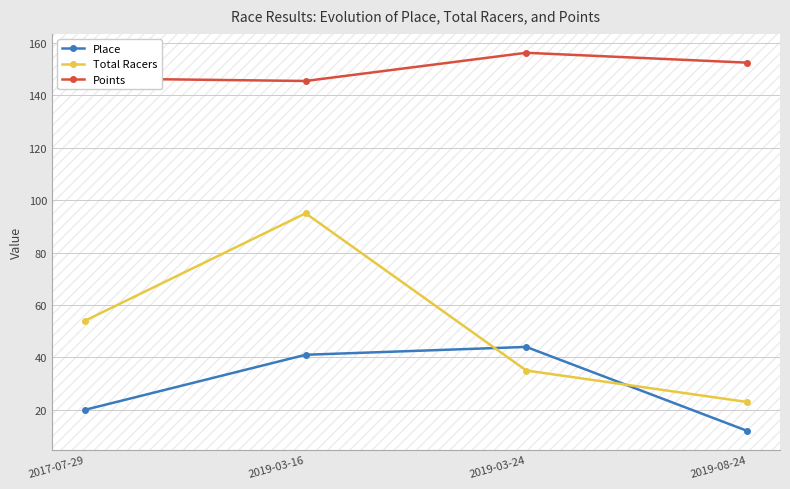

Reading left to right, list all the values displayed in this chart.

Place: 20.0	41.0	44.0	12.0
Total Racers: 54.0	95.0	35.0	23.0
Points: 146.5	145.5	156.3	152.5